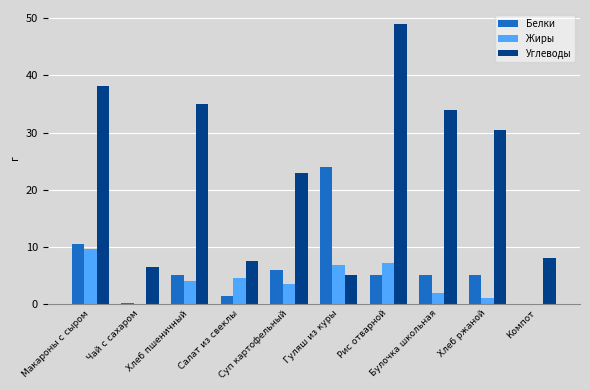

What is the maximum value shown in the chart?

49.0